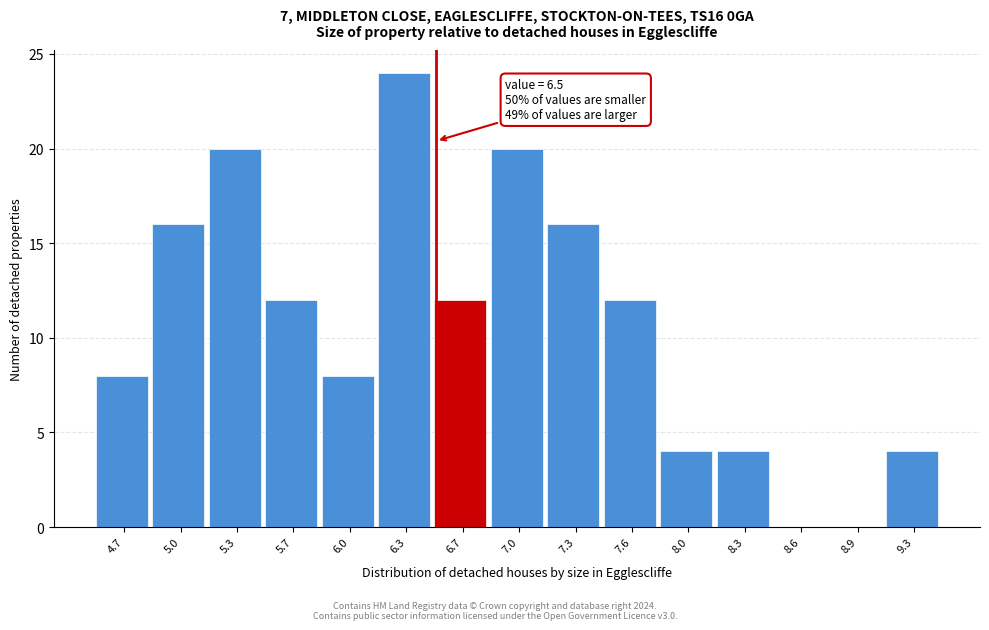

Over which range of the x-axis is the bar tallest?

6.15 to 6.50